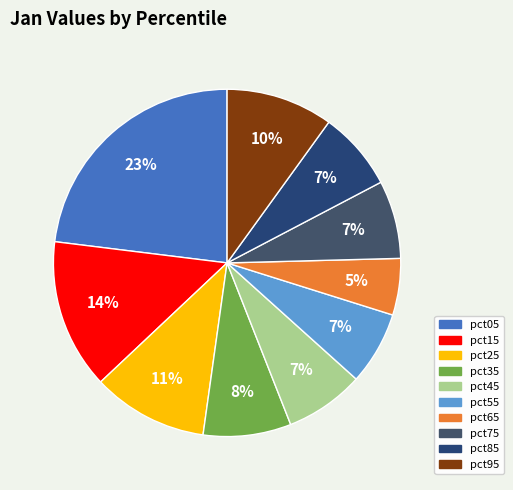

Which category has the biggest portion of the pie?

pct05